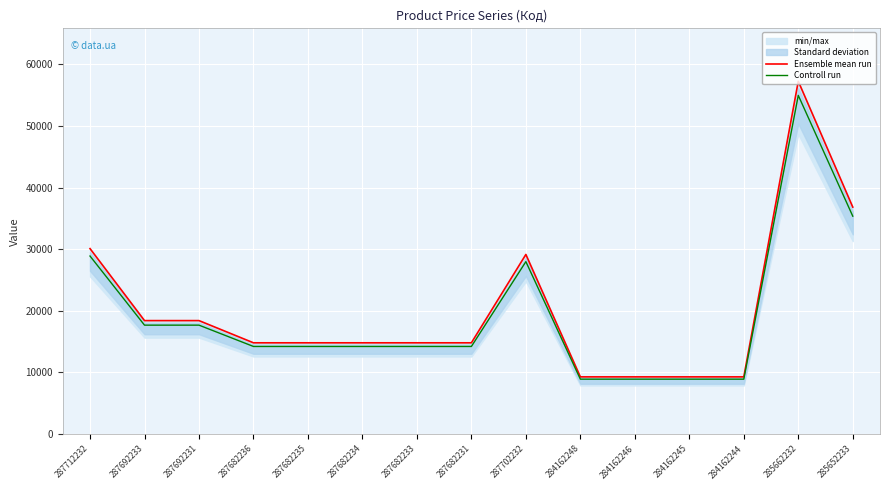

Where is the first local maximum for Ensemble mean run?

287702232